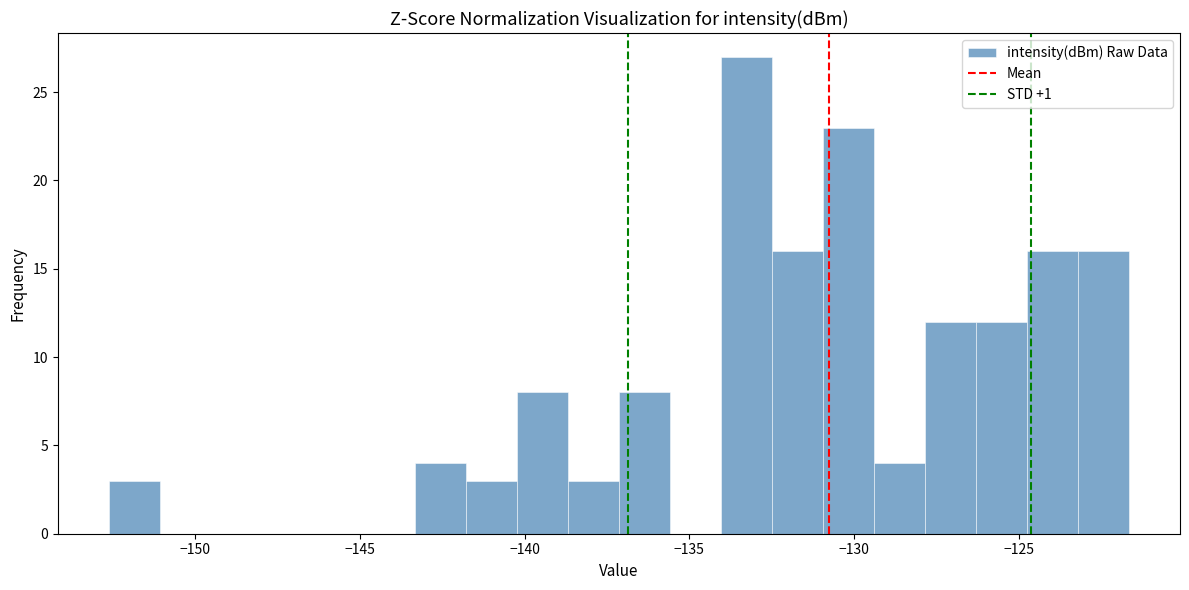

Read against the x-axis, roughly where is the centre of the tallest bar?

-133.5